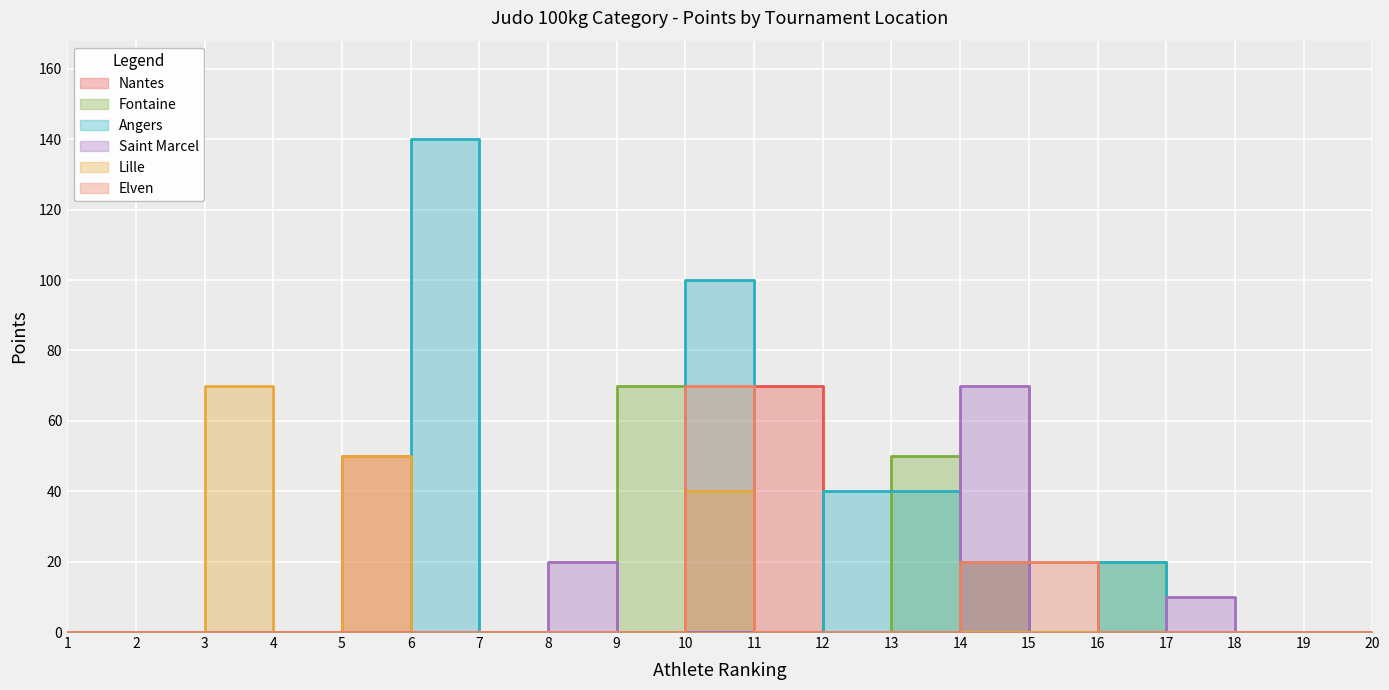

At which category does Saint Marcel reach its first local peak?

8